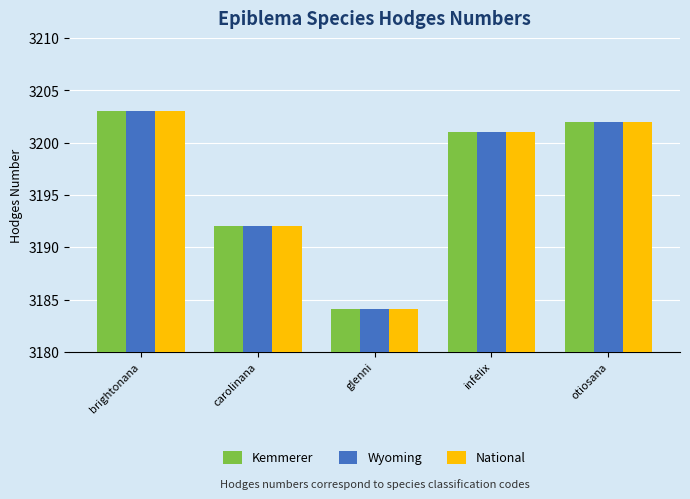

Reading left to right, what are all the values shown in this chart?

Kemmerer: brightonana=3203.0	carolinana=3192.0	glenni=3184.1	infelix=3201.0	otiosana=3202.0
Wyoming: brightonana=3203.0	carolinana=3192.0	glenni=3184.1	infelix=3201.0	otiosana=3202.0
National: brightonana=3203.0	carolinana=3192.0	glenni=3184.1	infelix=3201.0	otiosana=3202.0